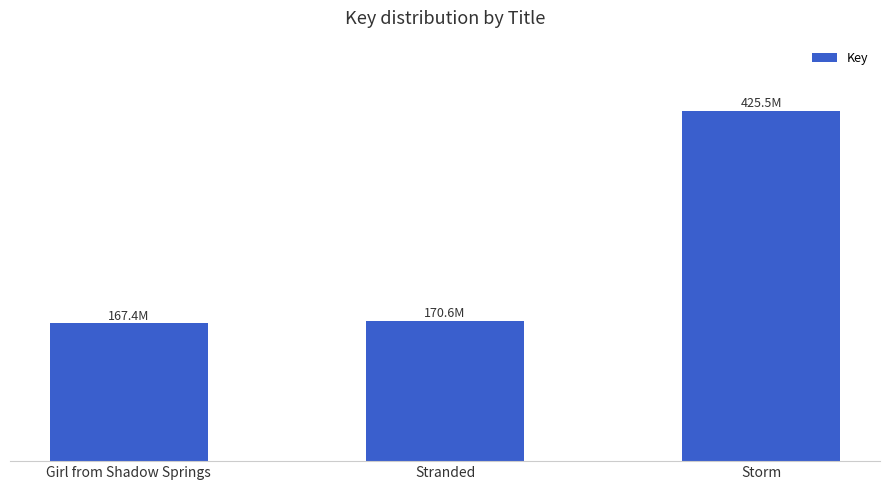

Reading left to right, what are all the values shown in this chart?

167.4	170.6	425.5